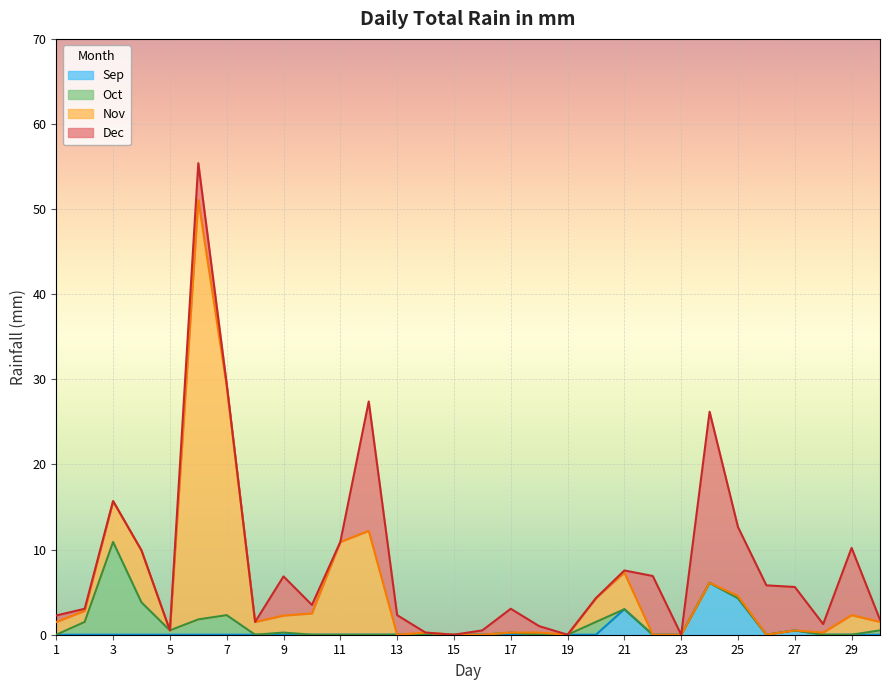

Between 22 and 19, which is larger?

22